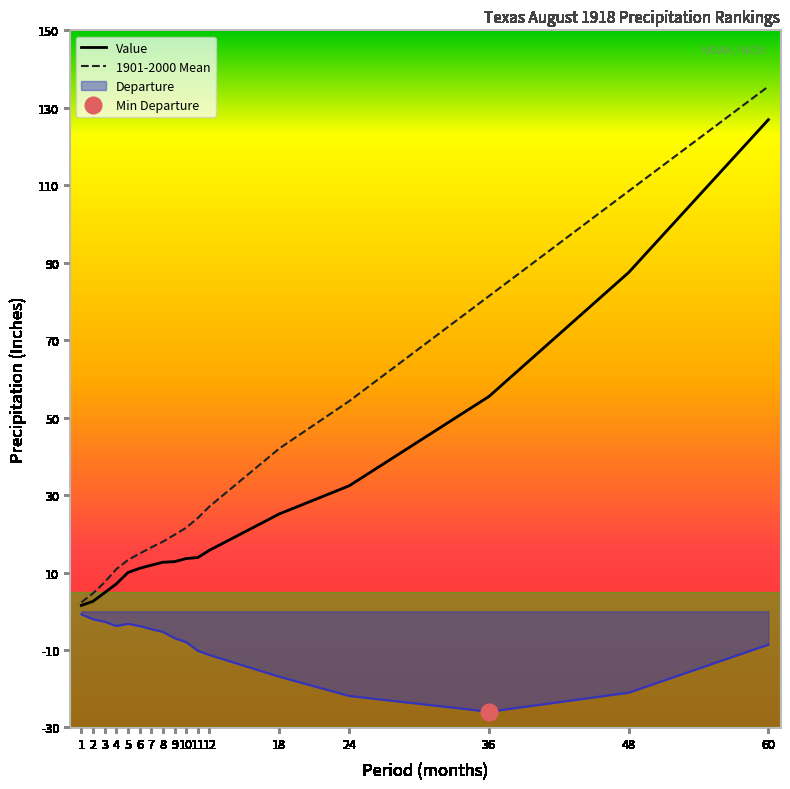

True or false: Departure and 1901-2000 Mean intersect in this chart.

False